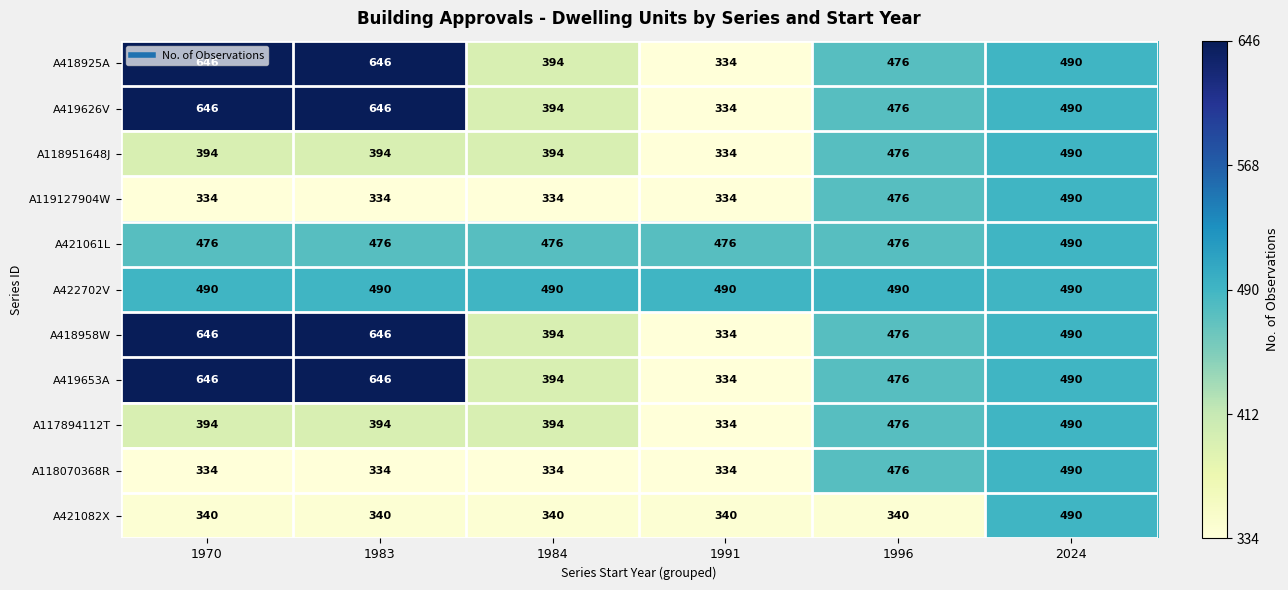

What is the difference between the highest and lowest values at 1970?

312